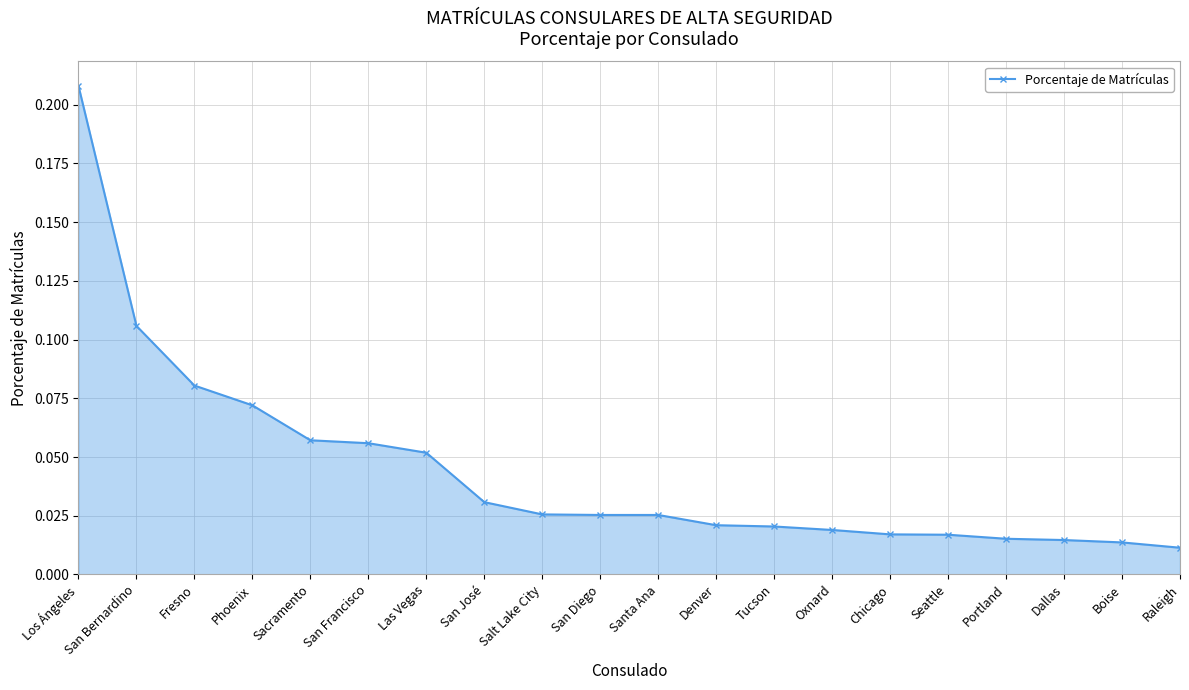

Between Dallas and San Bernardino, which is larger?

San Bernardino